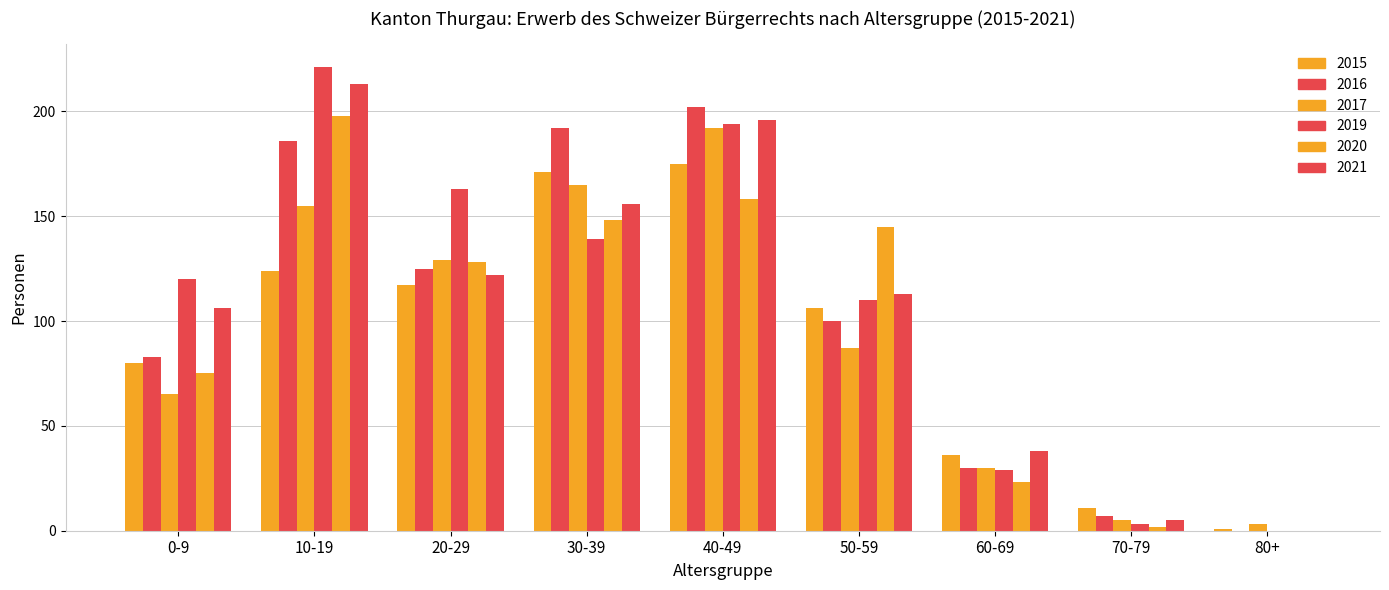

How many data points does each series have?

9